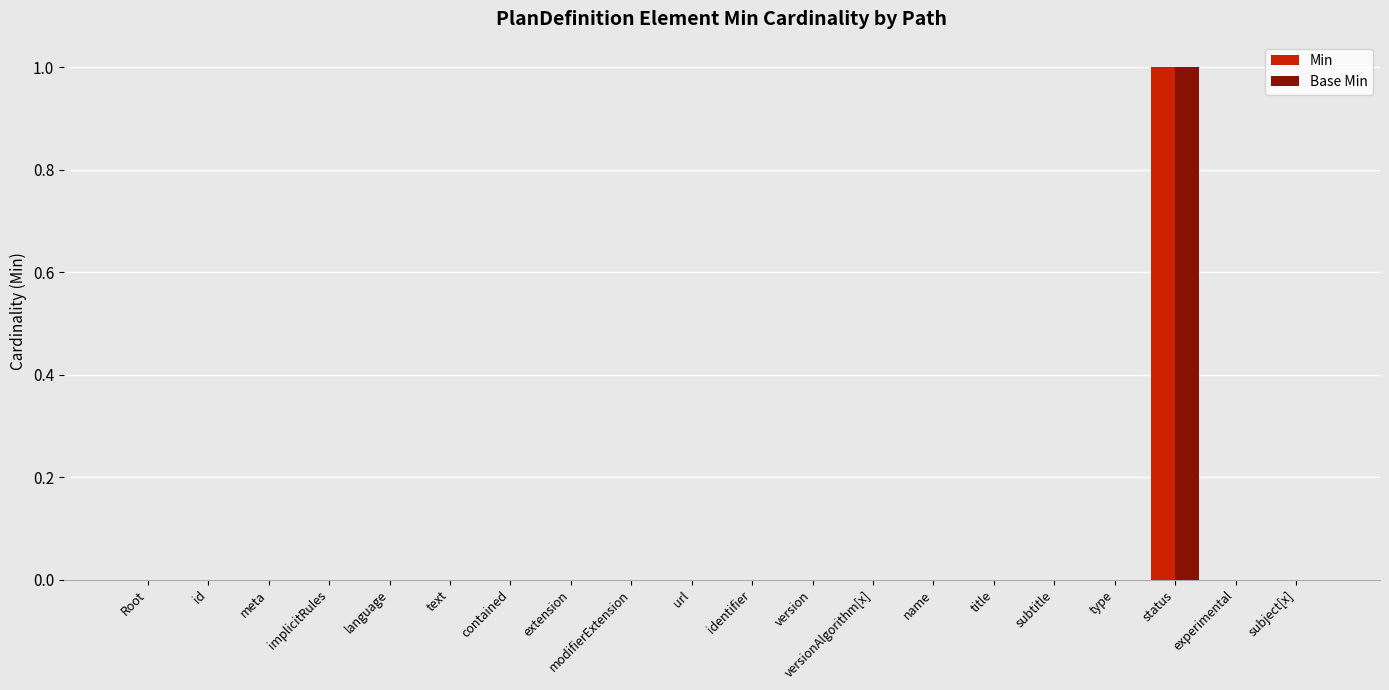

Which category has the highest value across all series?

status